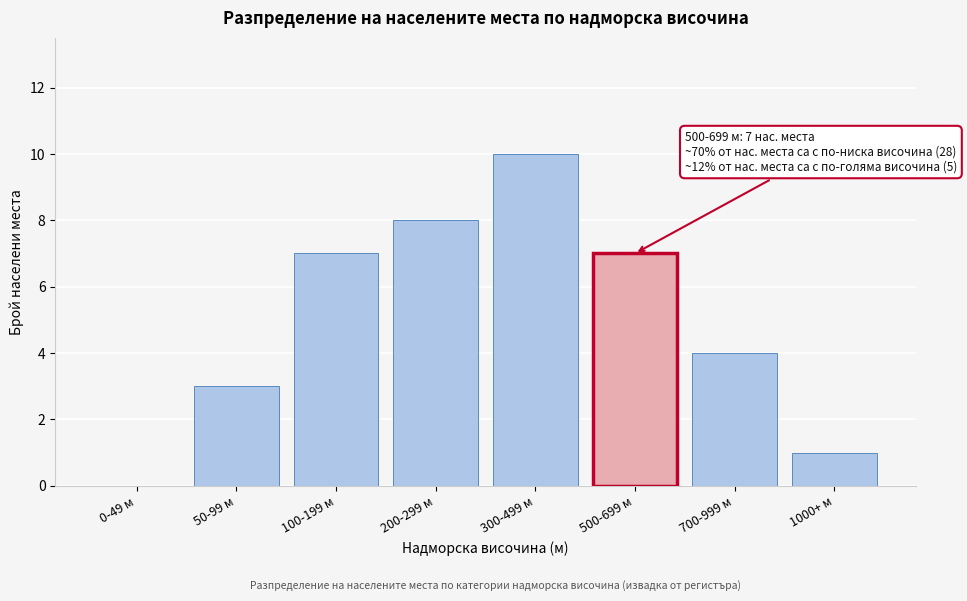

Reading left to right, transcribe all the data shown in this chart.

0-49 м=0	50-99 м=3	100-199 м=7	200-299 м=8	300-499 м=10	500-699 м=7	700-999 м=4	1000+ м=1